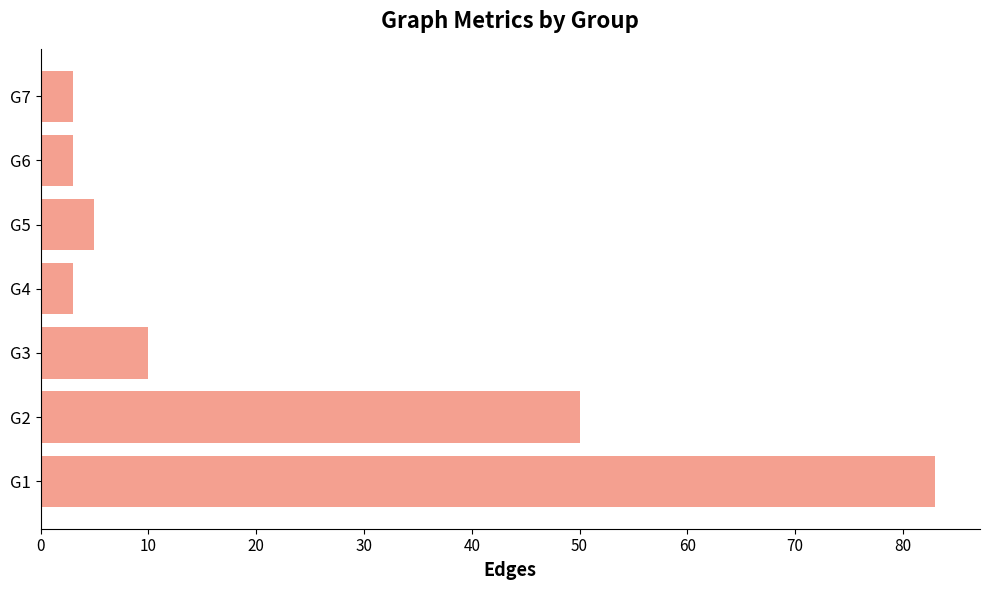

Approximately how many times larger is the value at G3 compared to G4?

3.3